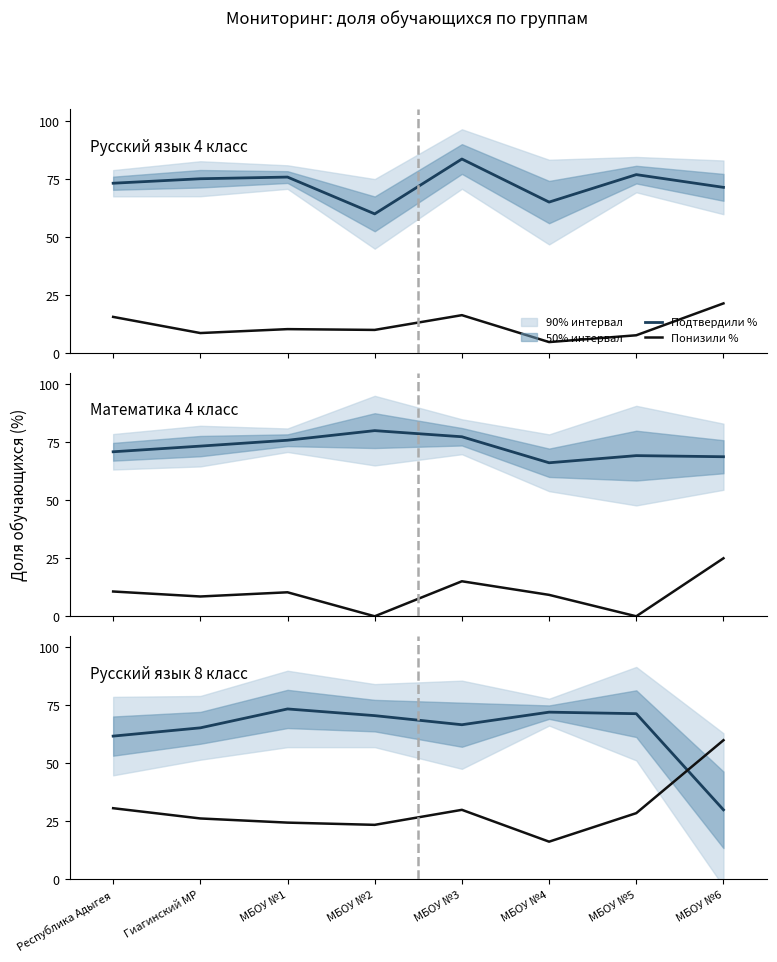

How many lines are shown in the chart?

2